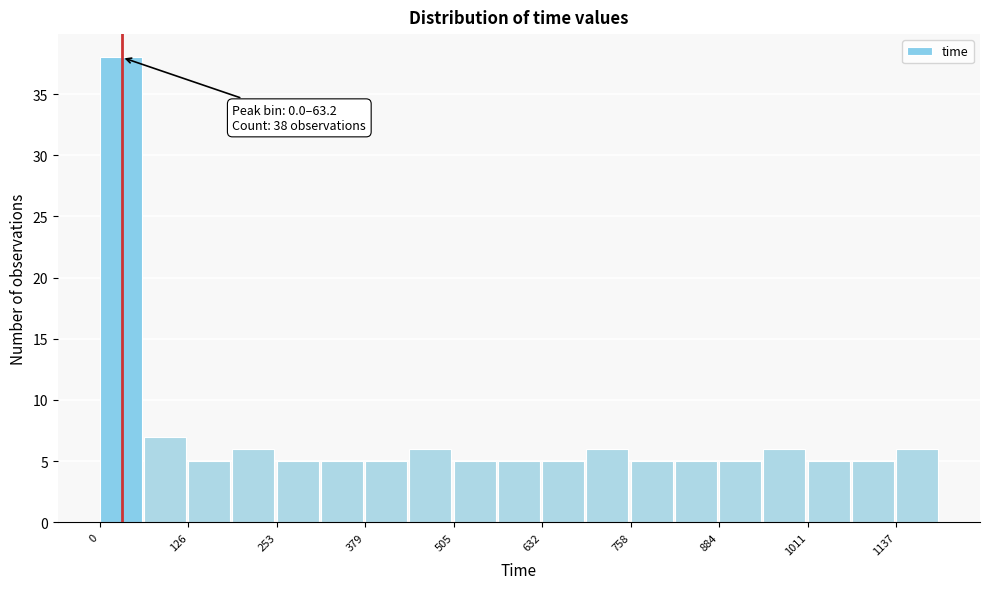

Read against the x-axis, roughly where is the centre of the tallest bar?

40